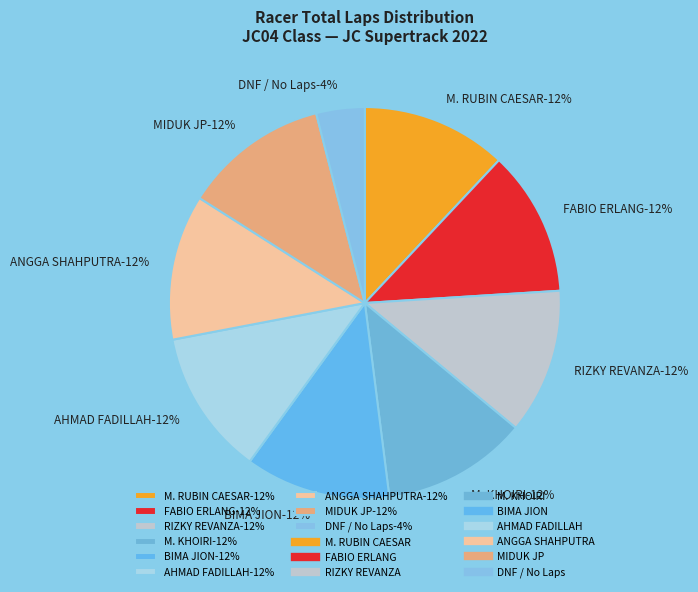

Is ANGGA SHAHPUTRA the majority of the pie?

No